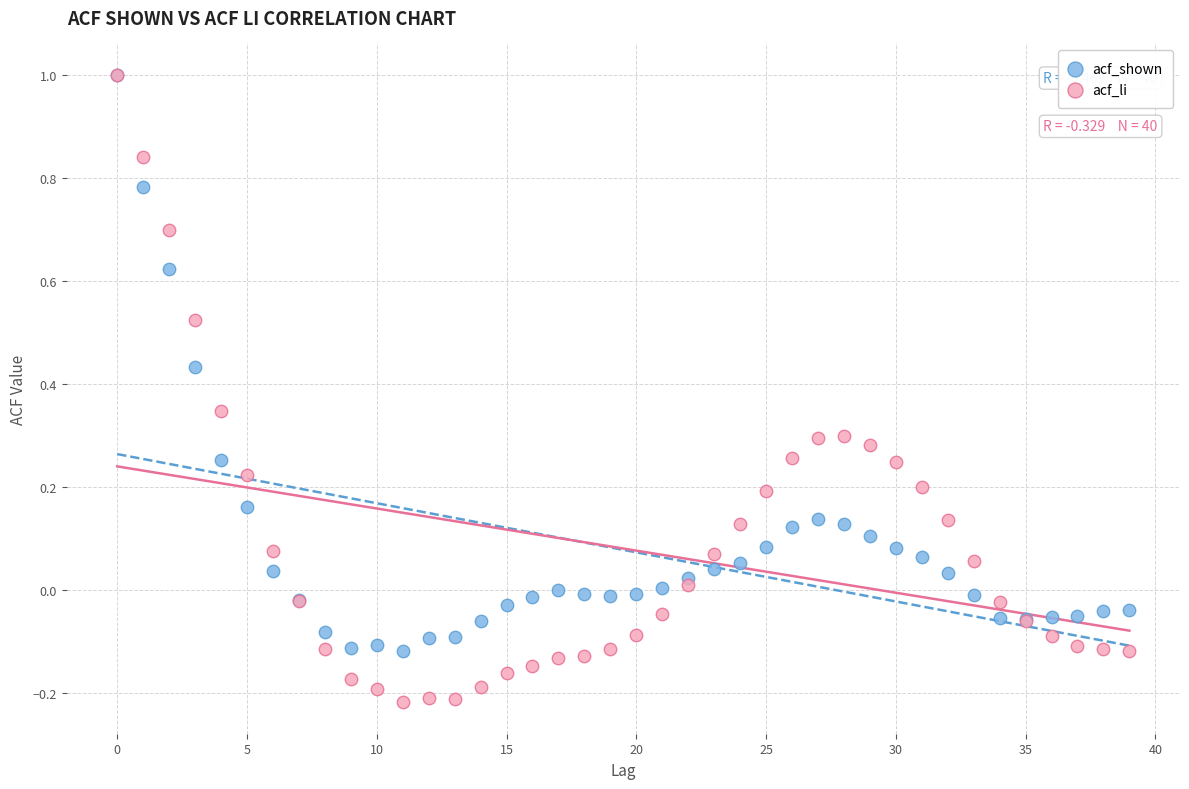

Which series contains the lowest Y value?

acf_li